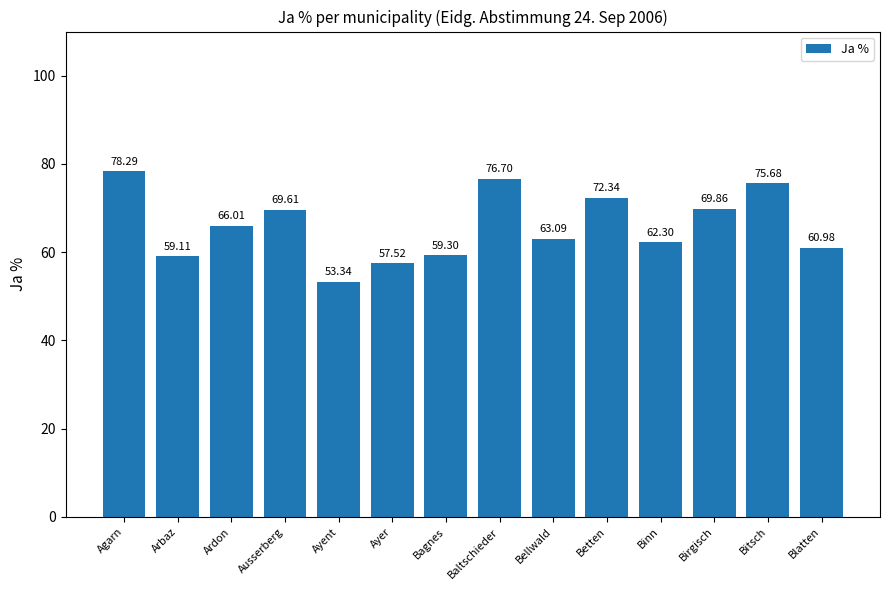

What is the label of the 7th bar from the right?

Baltschieder